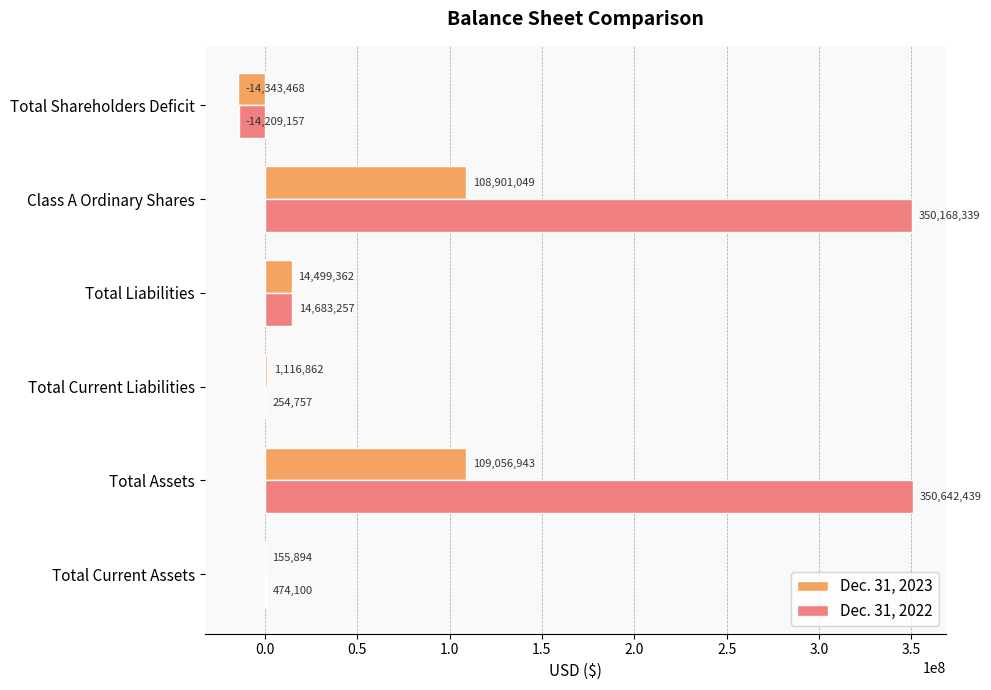

What is the sum of all Dec. 31, 2023 values?

219386642